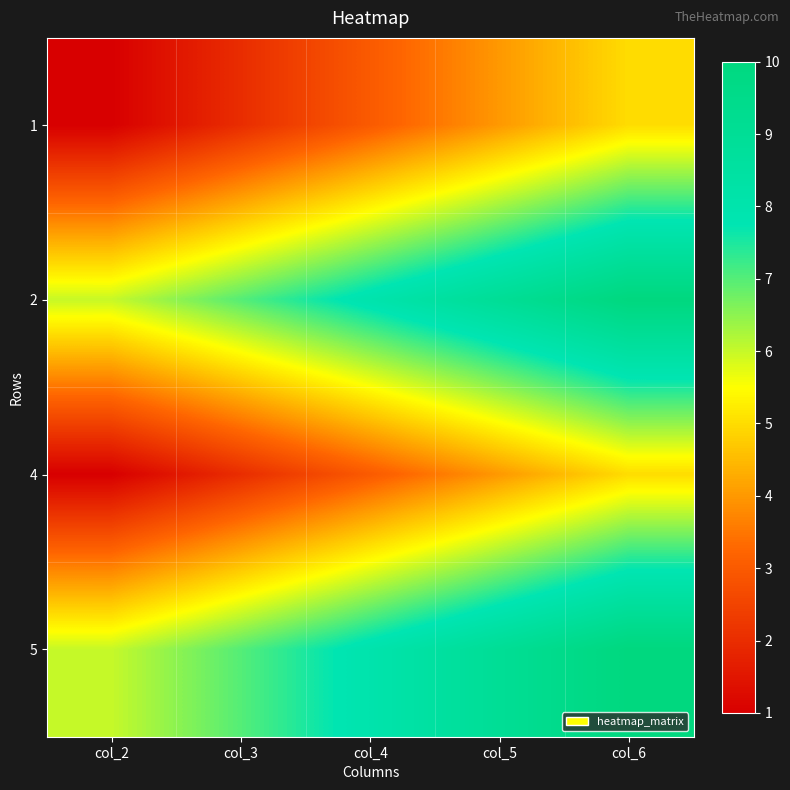

Reading right to left, what are all the values shown in this chart?

1: col_6=5	col_5=4	col_4=3	col_3=2	col_2=1
2: col_6=10	col_5=9	col_4=8	col_3=7	col_2=6
4: col_6=5	col_5=4	col_4=3	col_3=2	col_2=1
5: col_6=10	col_5=9	col_4=8	col_3=7	col_2=6